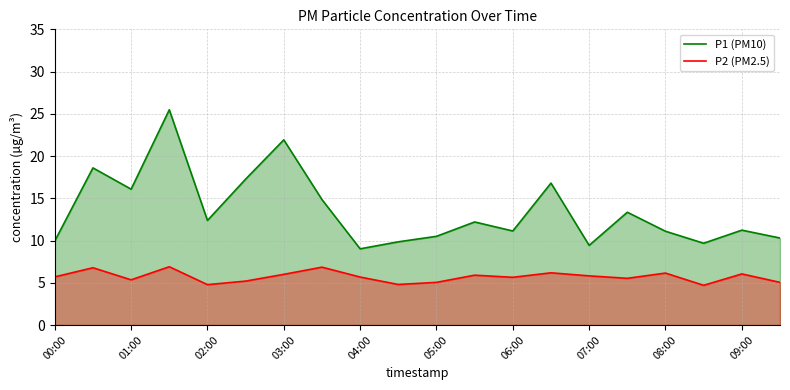

Reading right to left, transcribe all the data shown in this chart.

P1 (PM10): 10.3	11.2	9.7	11.1	13.3	9.4	16.8	11.1	12.2	10.5	9.8	9.0	14.8	21.9	17.3	12.4	25.5	16.1	18.6	9.9
P2 (PM2.5): 5.0	6.0	4.7	6.2	5.5	5.8	6.2	5.7	5.9	5.0	4.8	5.7	6.8	6.0	5.2	4.8	6.9	5.3	6.8	5.7